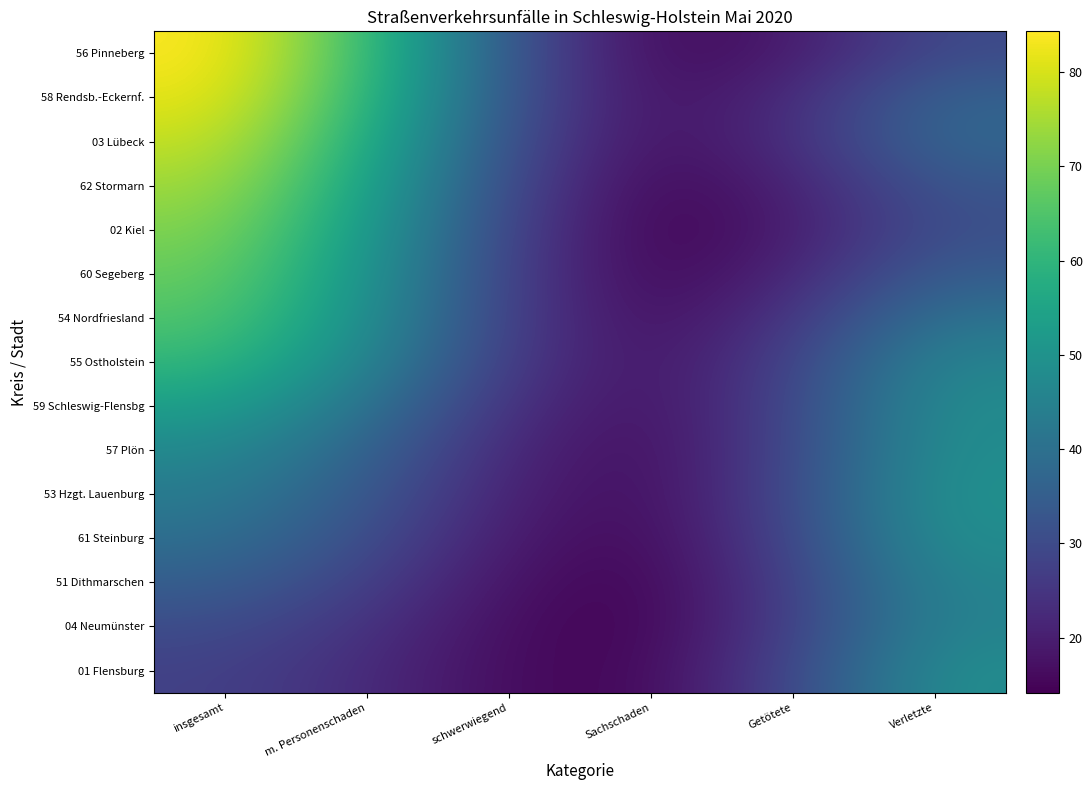

What is the total value across all series at m. Personenschaden?

654.9